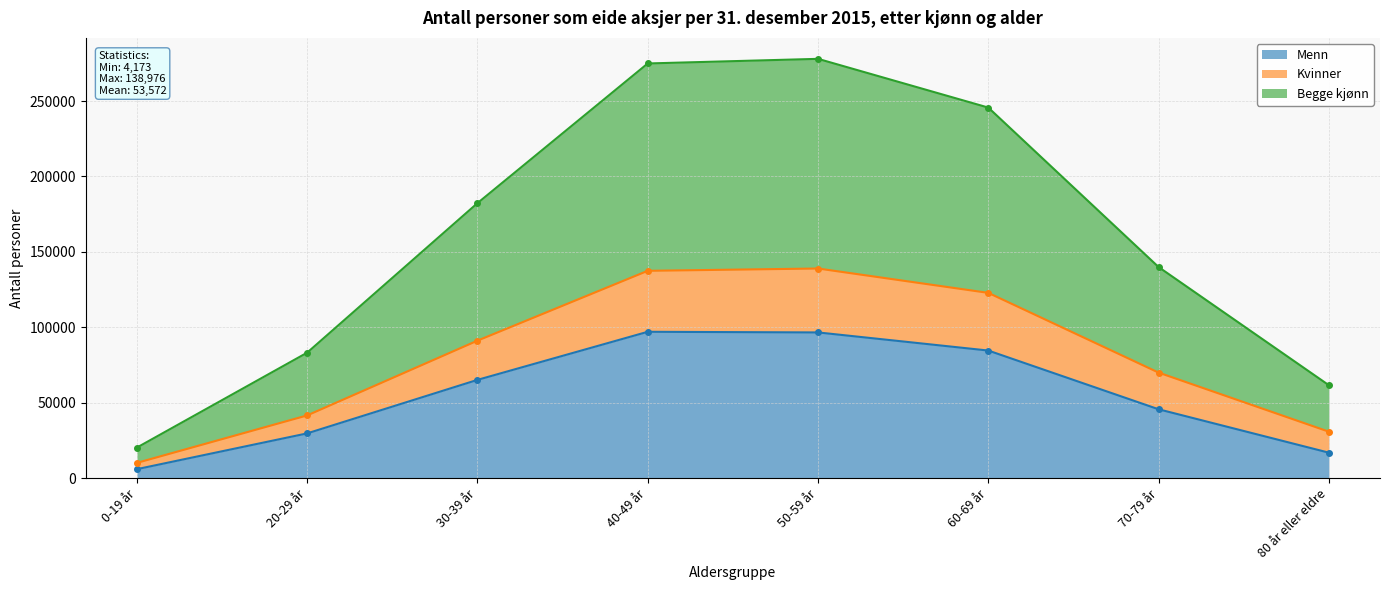

What is the highest value of the Menn series?

97018